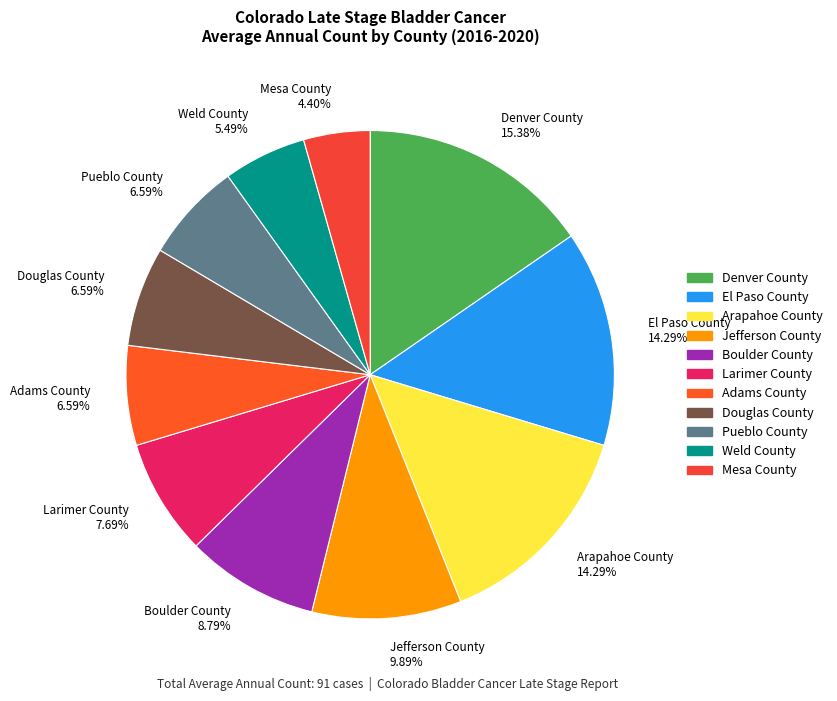

Is there any slice that represents more than half of the pie?

No